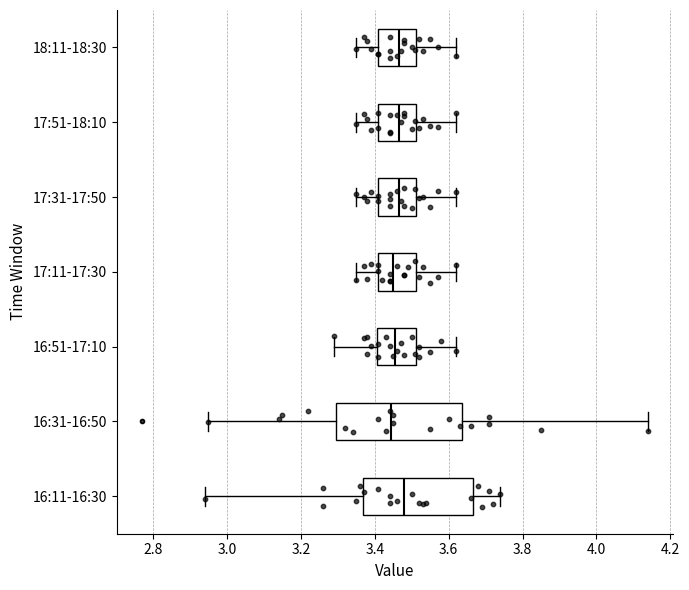

Which box is the widest, from its left edge to its right edge?

16:31-16:50